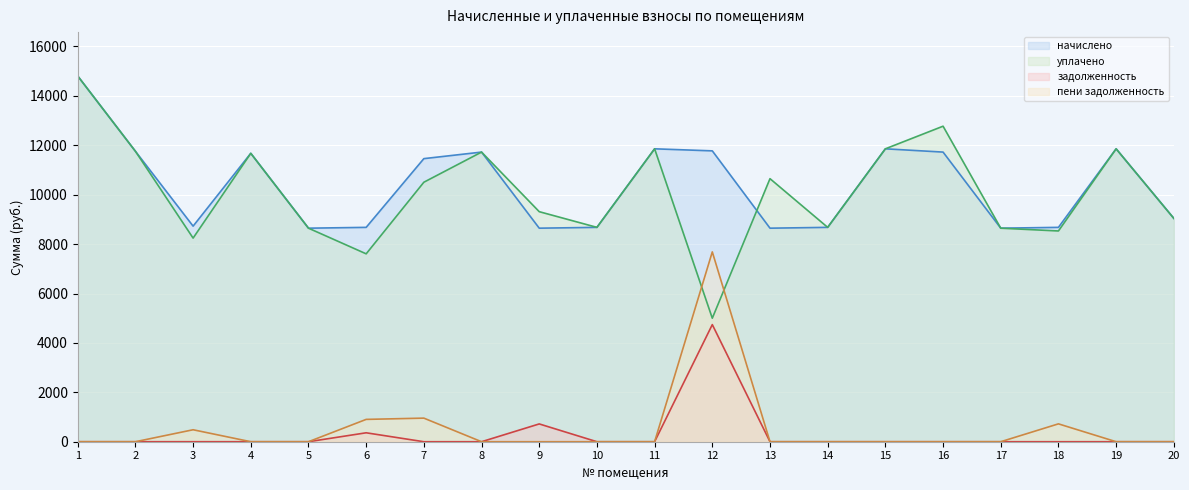

What is the average value of the уплачено series?

10091.8